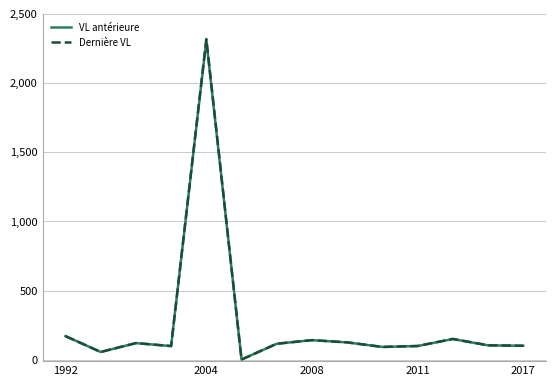

True or false: Dernière VL has more than 0 interior local peaks.

True